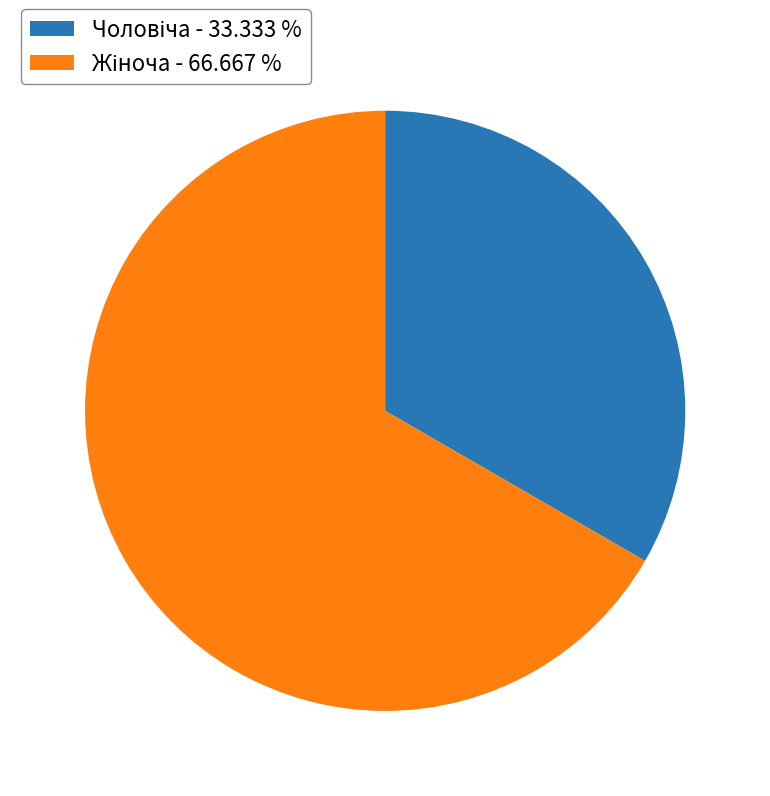

Does any single category account for the majority?

Yes